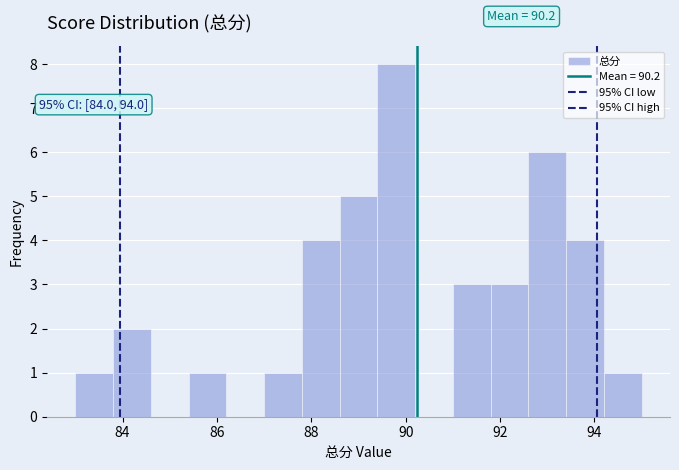

Over which range of the x-axis is the bar tallest?

89.4 to 90.2